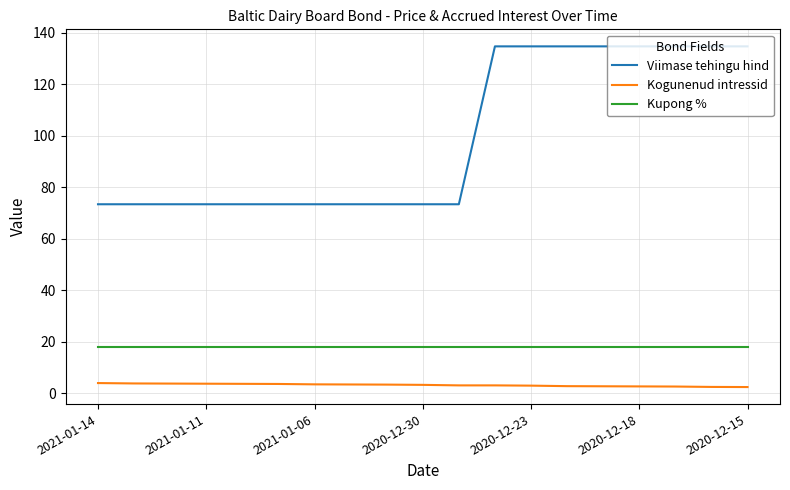

Rank the series by their maximum value, from lowest to highest.

Kogunenud intressid, Kupong %, Viimase tehingu hind